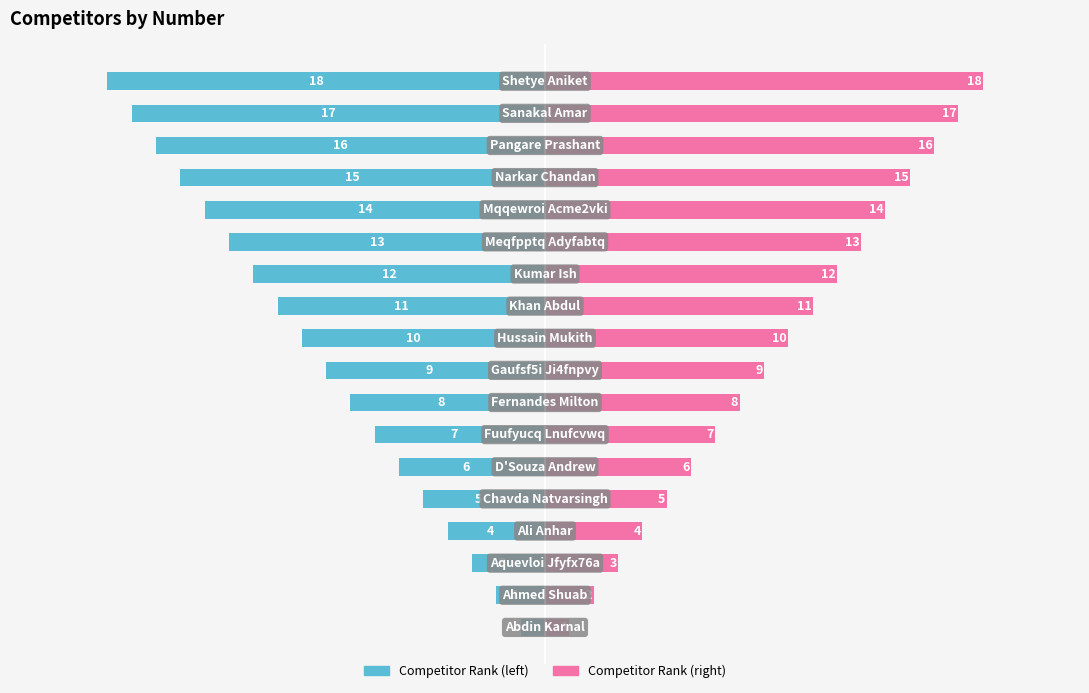

Reading left to right, what are all the values shown in this chart?

Competitor Rank (left): 0=-1	1=-2	2=-3	3=-4	4=-5	5=-6	6=-7	7=-8	8=-9	9=-10	10=-11	11=-12	12=-13	13=-14	14=-15	15=-16	16=-17	17=-18
Competitor Rank (right): 0=1	1=2	2=3	3=4	4=5	5=6	6=7	7=8	8=9	9=10	10=11	11=12	12=13	13=14	14=15	15=16	16=17	17=18